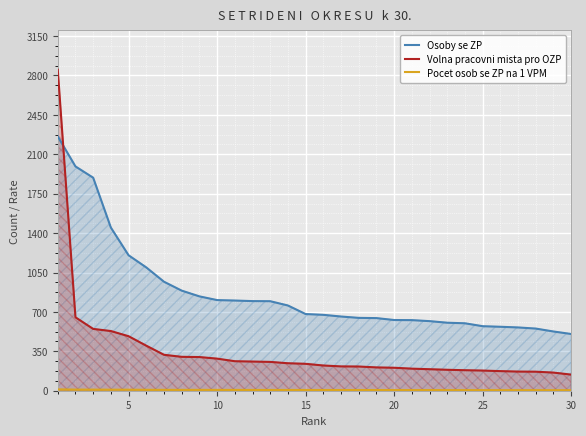

Which series has the largest total across all categories?

Osoby se ZP